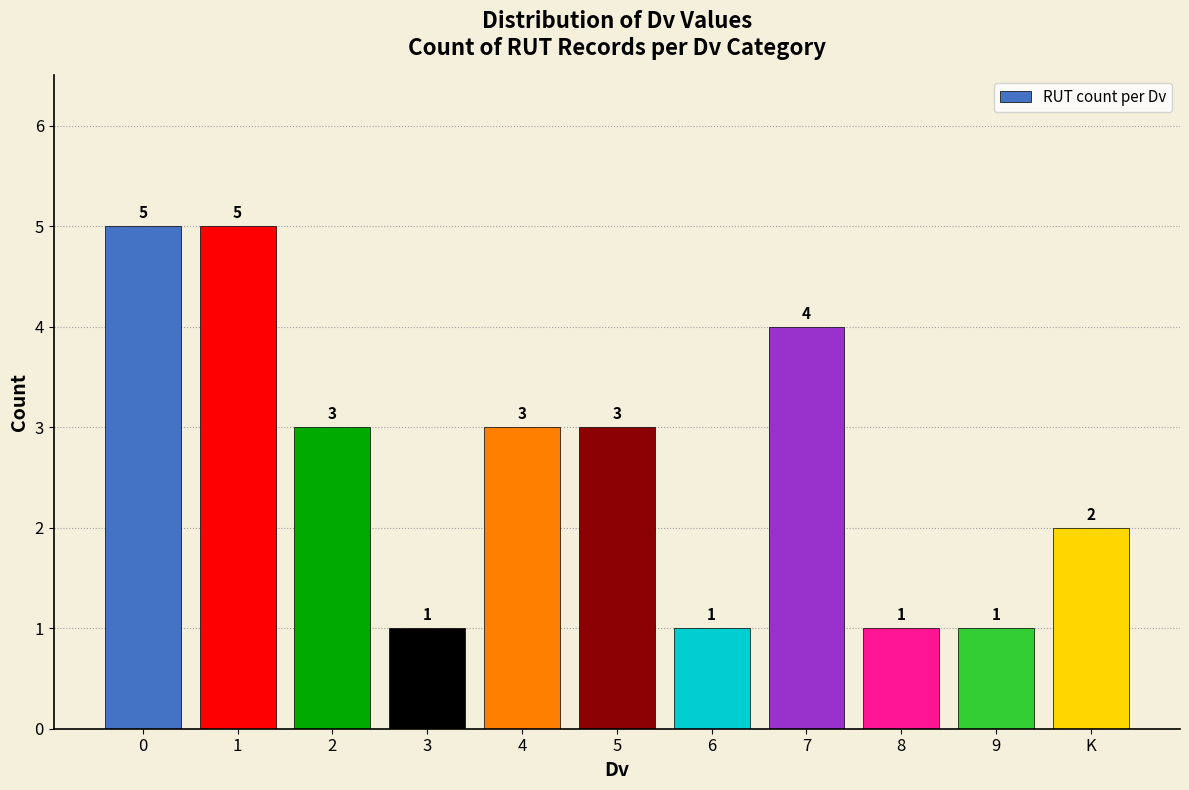

How many distinct data groups are displayed?

1